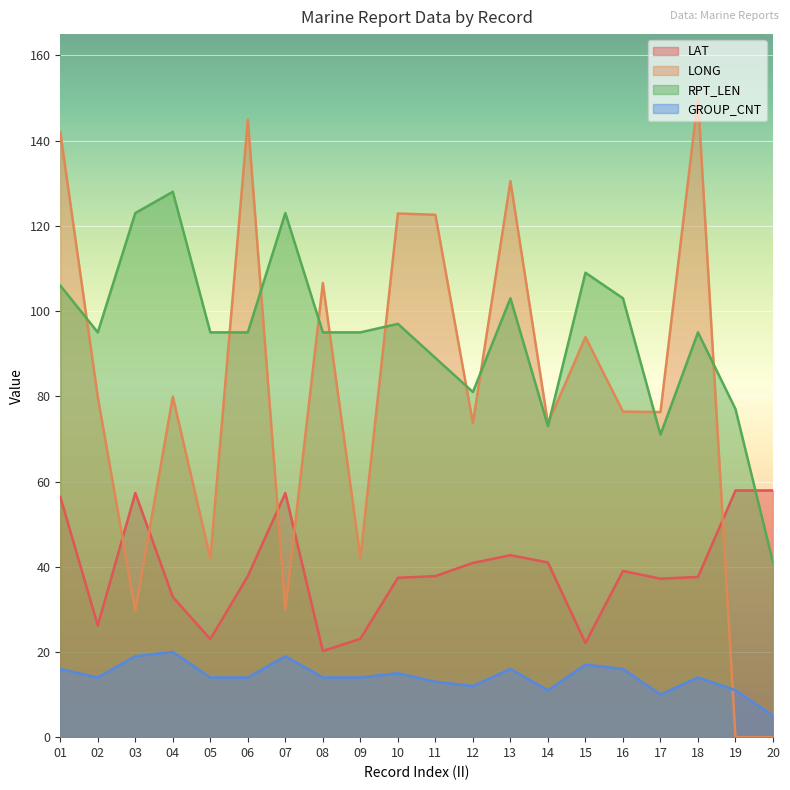

At which label does GROUP_CNT first exceed 14?

01